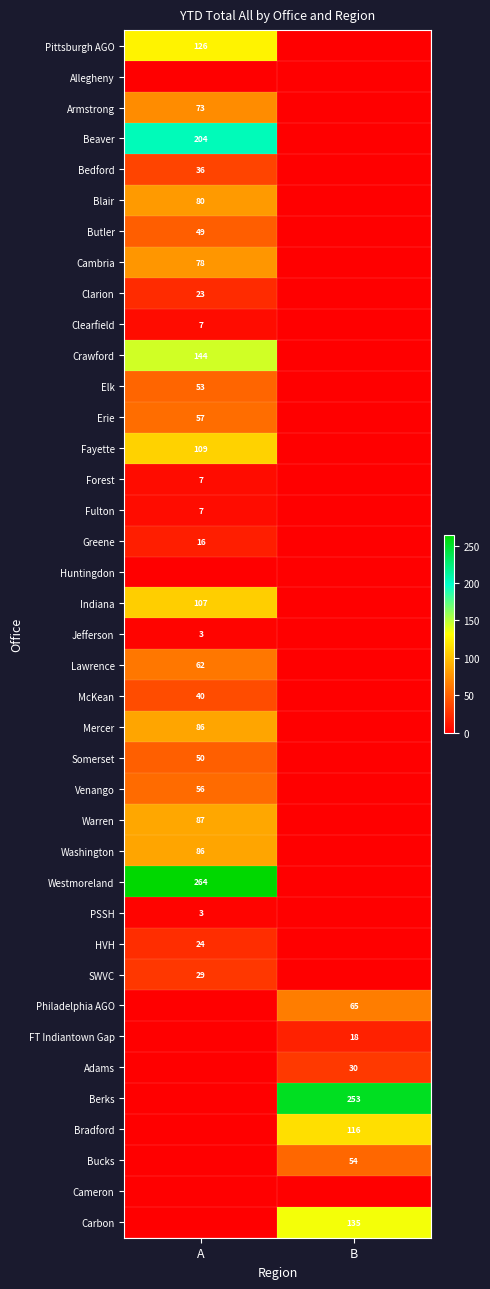

Is the value of SWVC at A greater than the value of McKean at A?

No